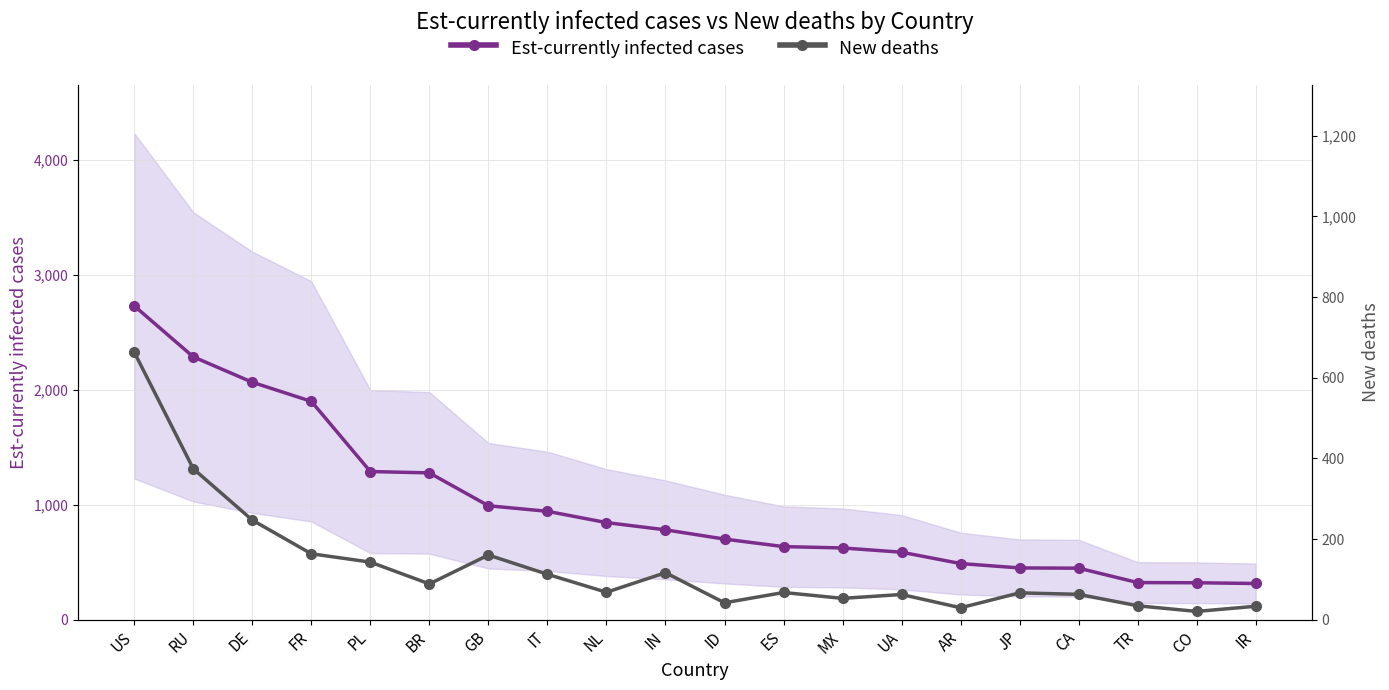

What position from the right is BR?

15